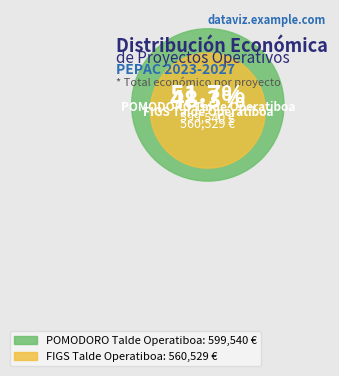

Which category accounts for the majority?

POMODORO Talde Operatiboa